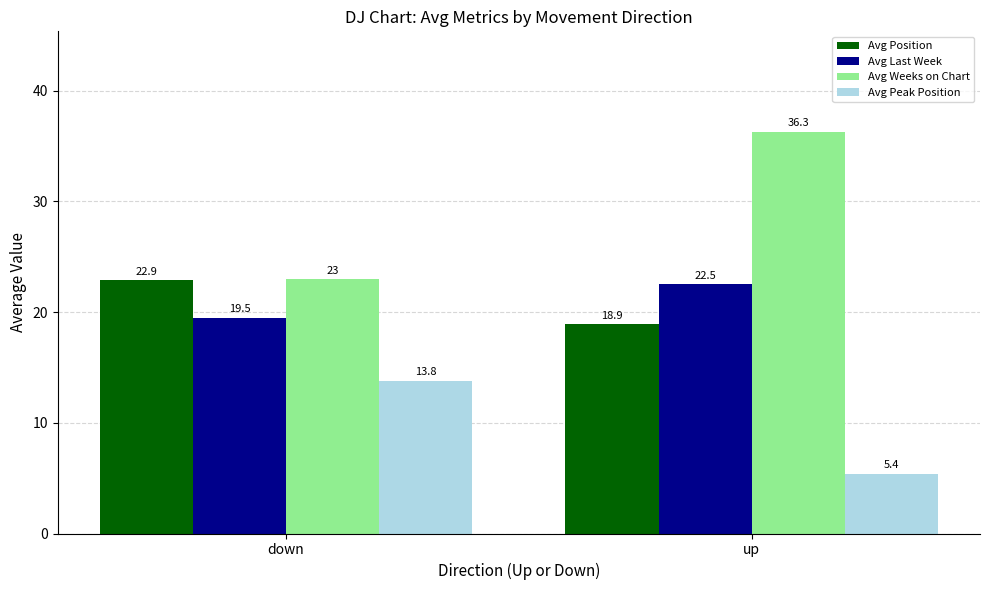

What is the value of the Avg Peak Position bar at the 1st from the left?

13.8